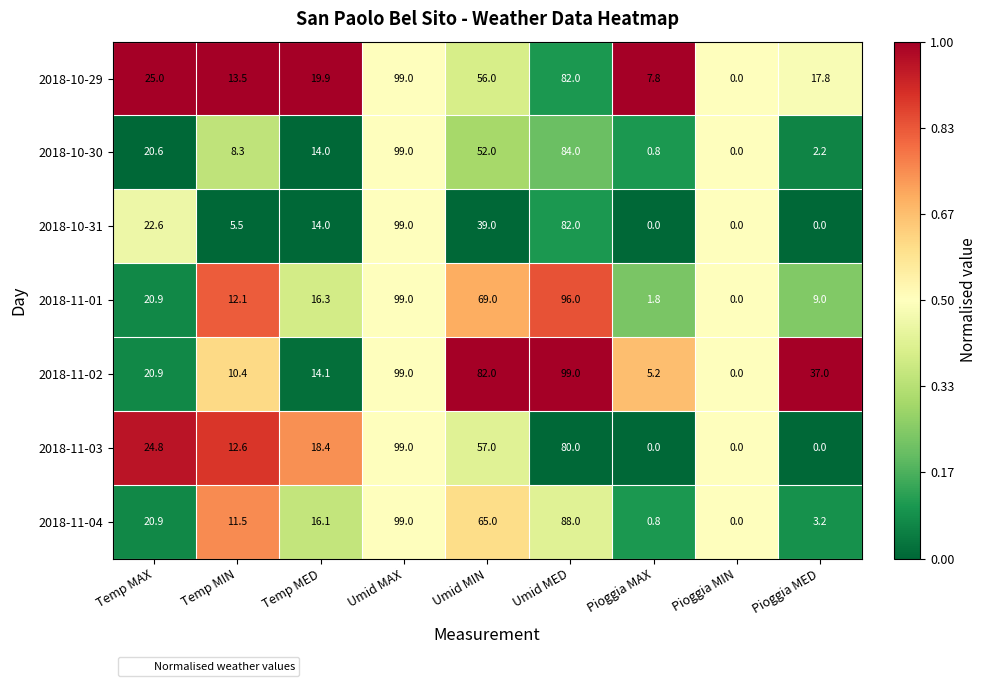

Count the number of data series in this chart.

7